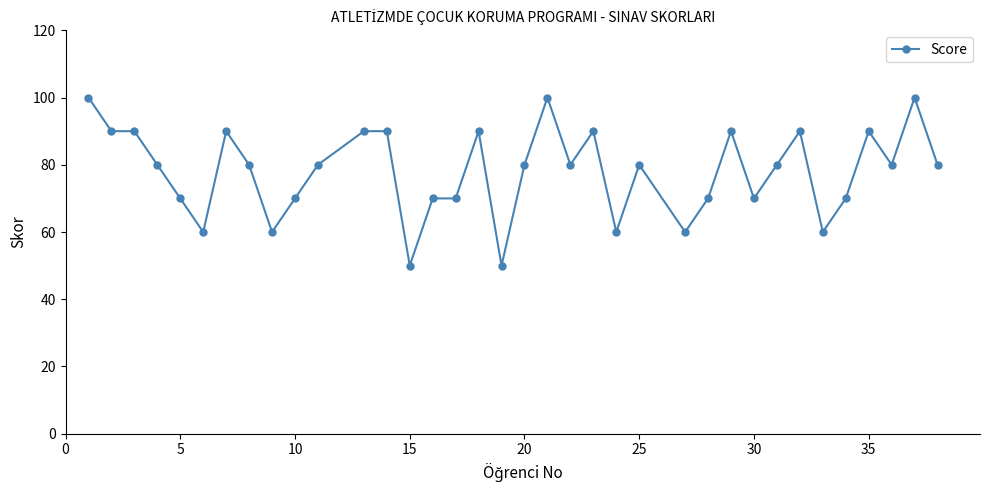

True or false: the data has more than 1 interior local peaks.

True